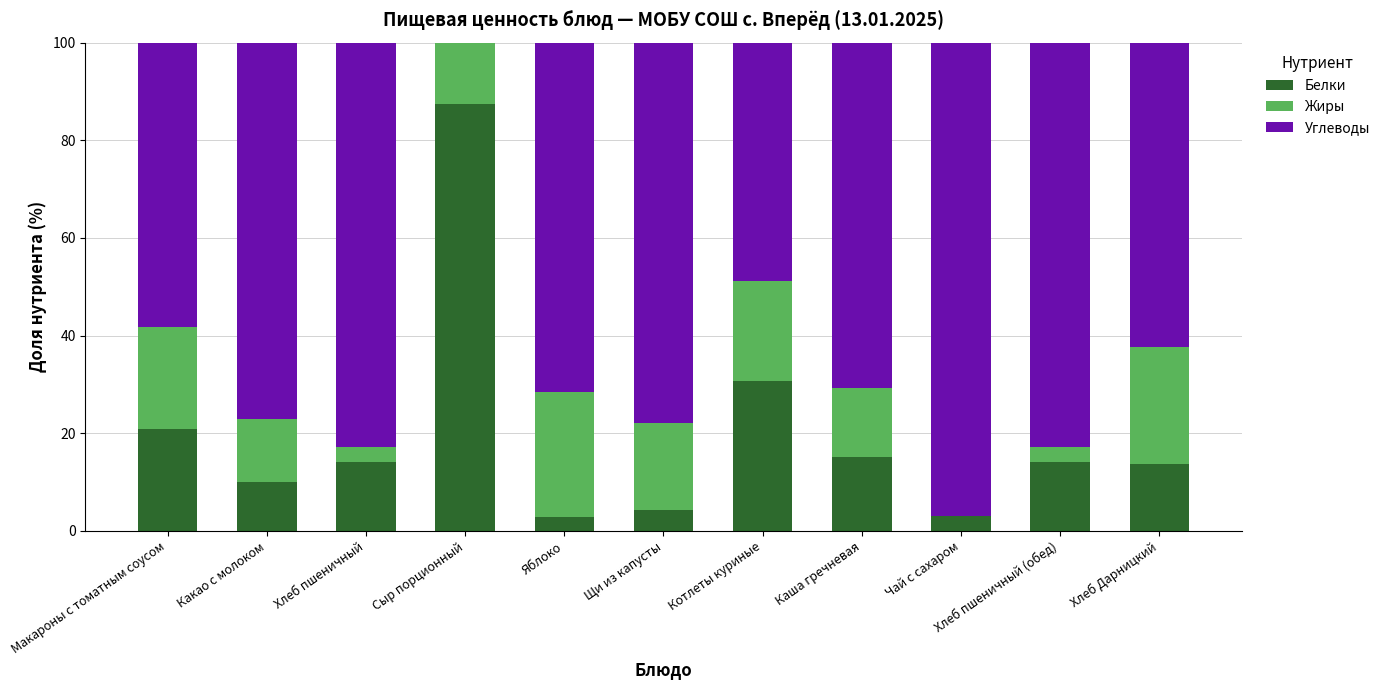

What is the maximum value for Белки?

87.5